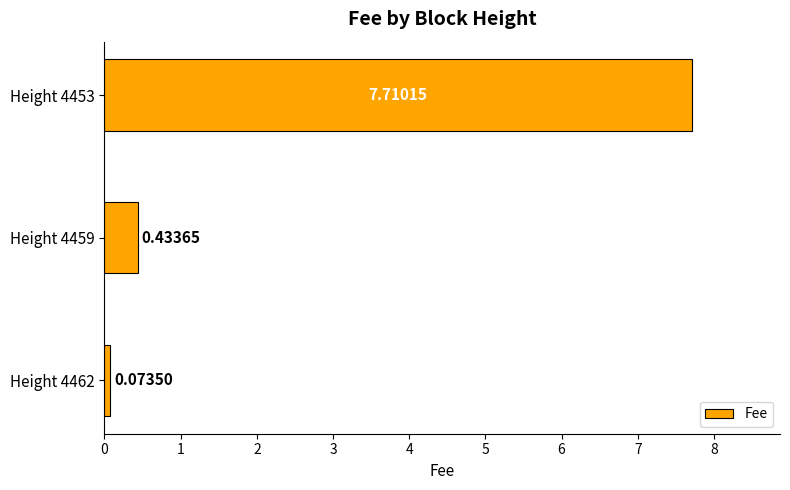

What is the change in value from Height 4462 to Height 4459?

+0.4